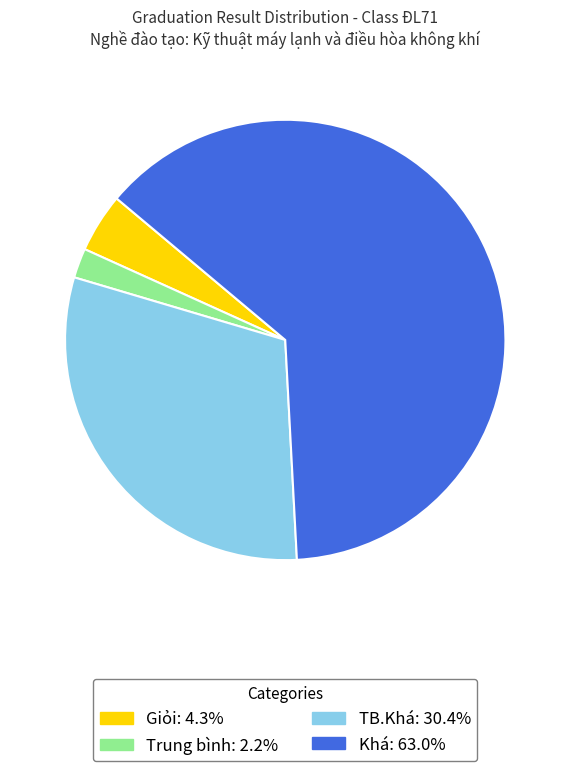

Do TB.Khá and Trung bình together represent more than half of the pie?

No